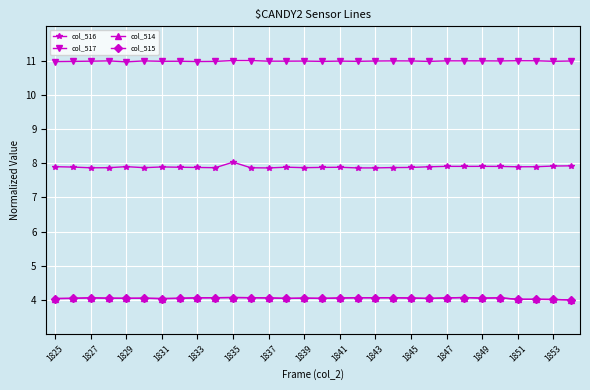

What is the value of the col_516 point at the 7th from the left?

7.9